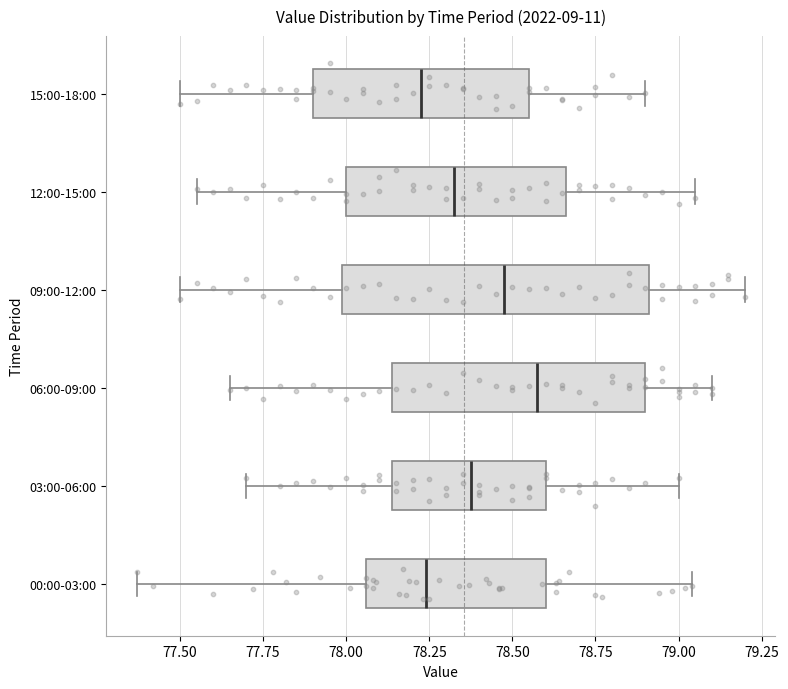

Which box is the widest, from its left edge to its right edge?

09:00-12:00